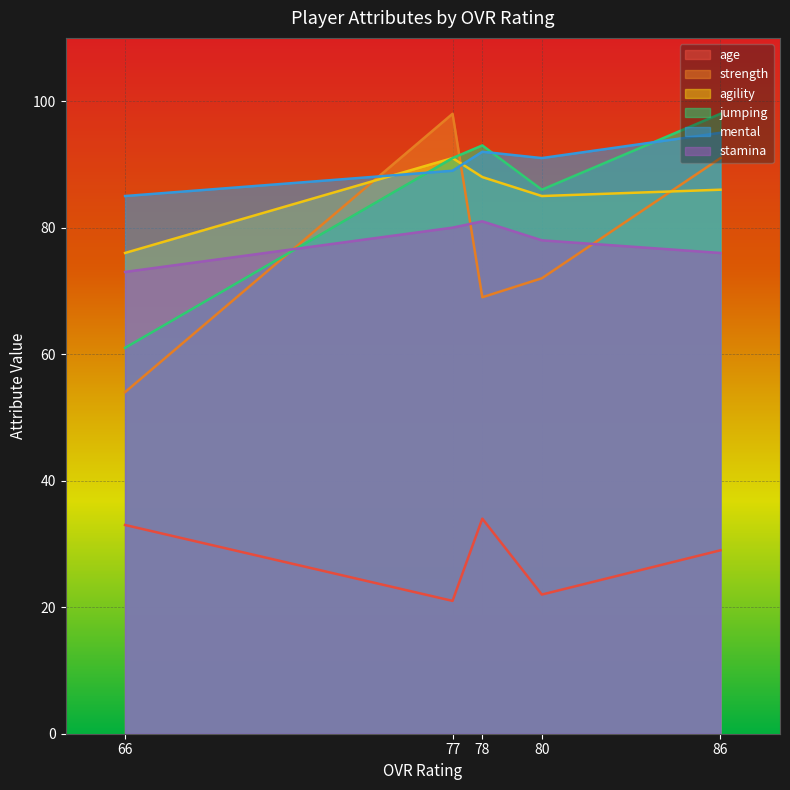

Which category has the highest value across all series?

77